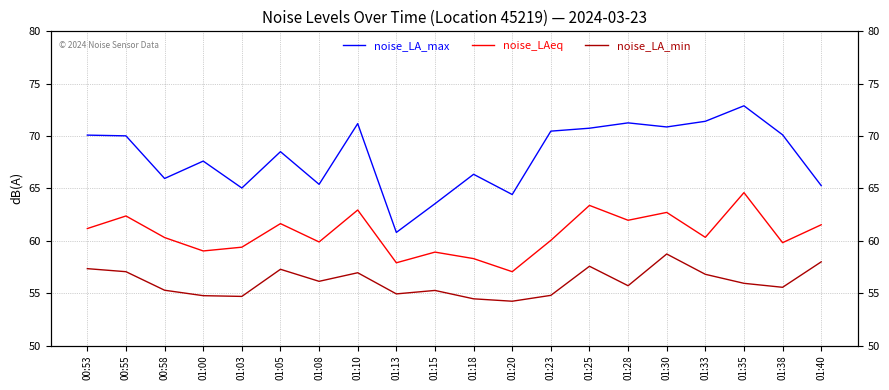

The value of noise_LAeq at 01:33 is 30.9. True or false?

False